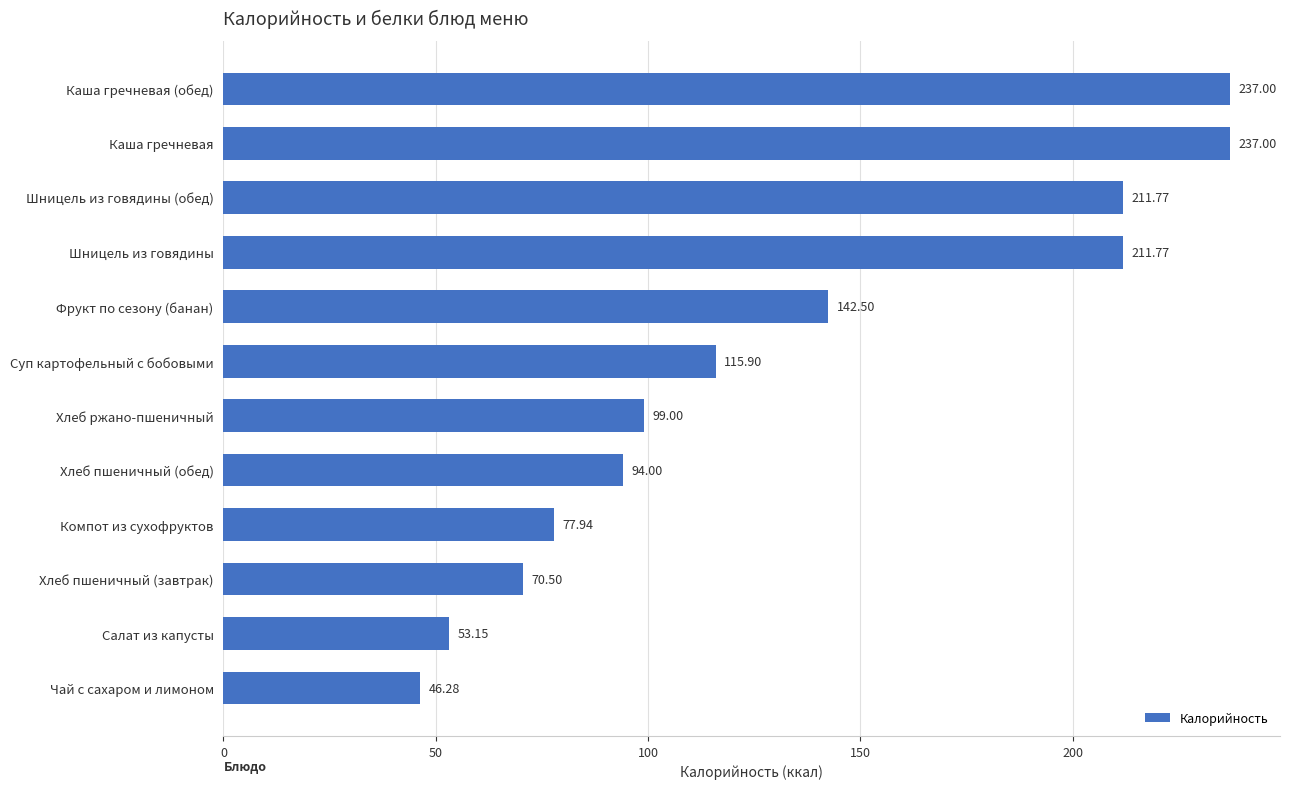

How many data points does each series have?

12